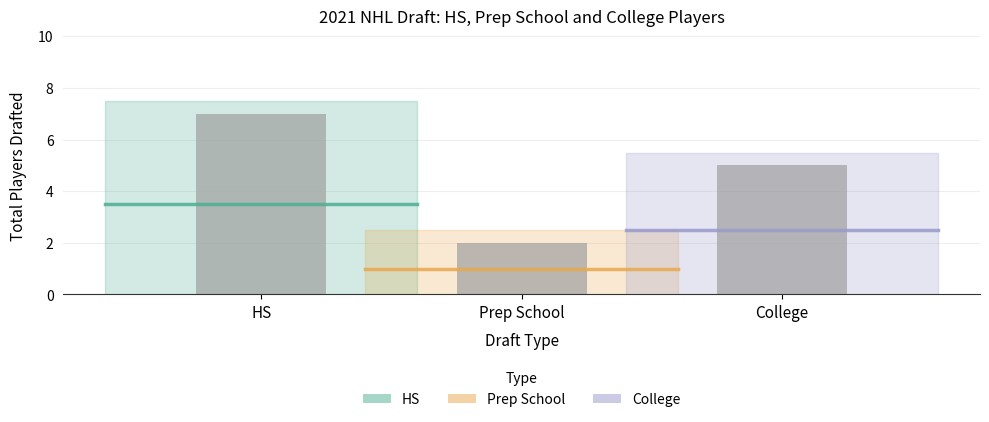

Reading right to left, what are all the values shown in this chart?

College=5	Prep School=2	HS=7